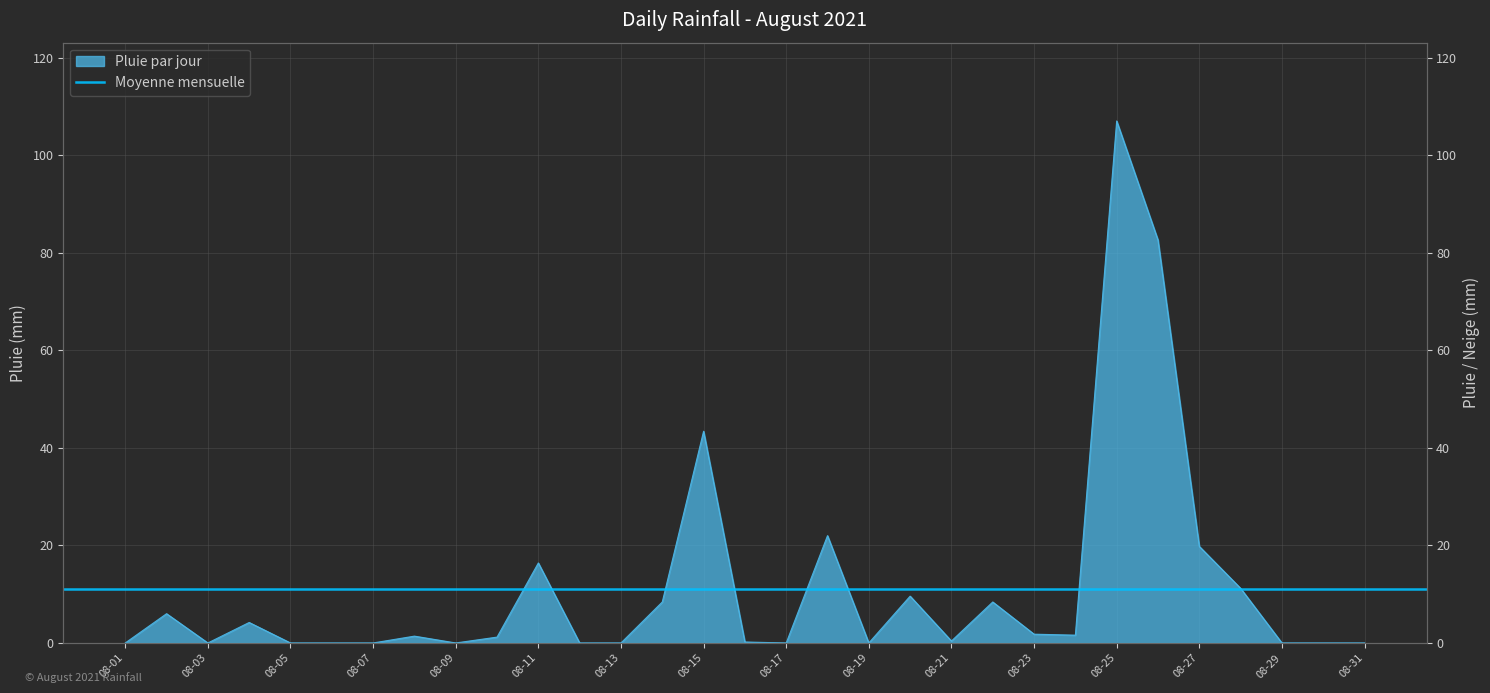

Reading left to right, list all the values displayed in this chart.

0.0	6.0	0.0	4.2	0.0	0.0	0.0	1.4	0.0	1.2	16.4	0.0	0.0	8.4	43.4	0.2	0.0	22.0	0.0	9.6	0.4	8.4	1.8	1.6	107.0	82.6	19.8	11.2	0.0	0.0	0.0